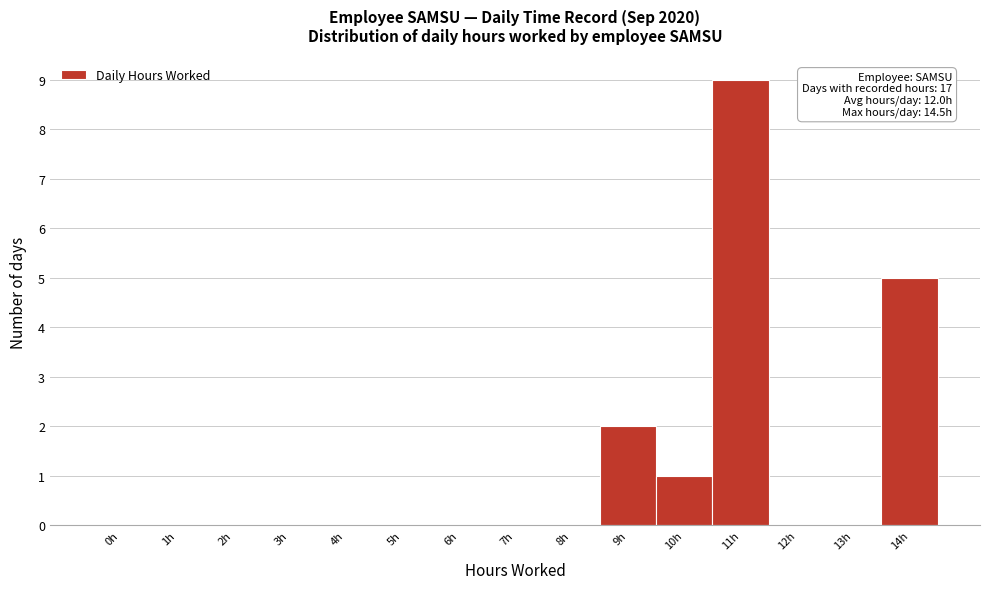

Reading left to right, extract all data points from this chart.

0h=0	1h=0	2h=0	3h=0	4h=0	5h=0	6h=0	7h=0	8h=0	9h=2	10h=1	11h=9	12h=0	13h=0	14h=5